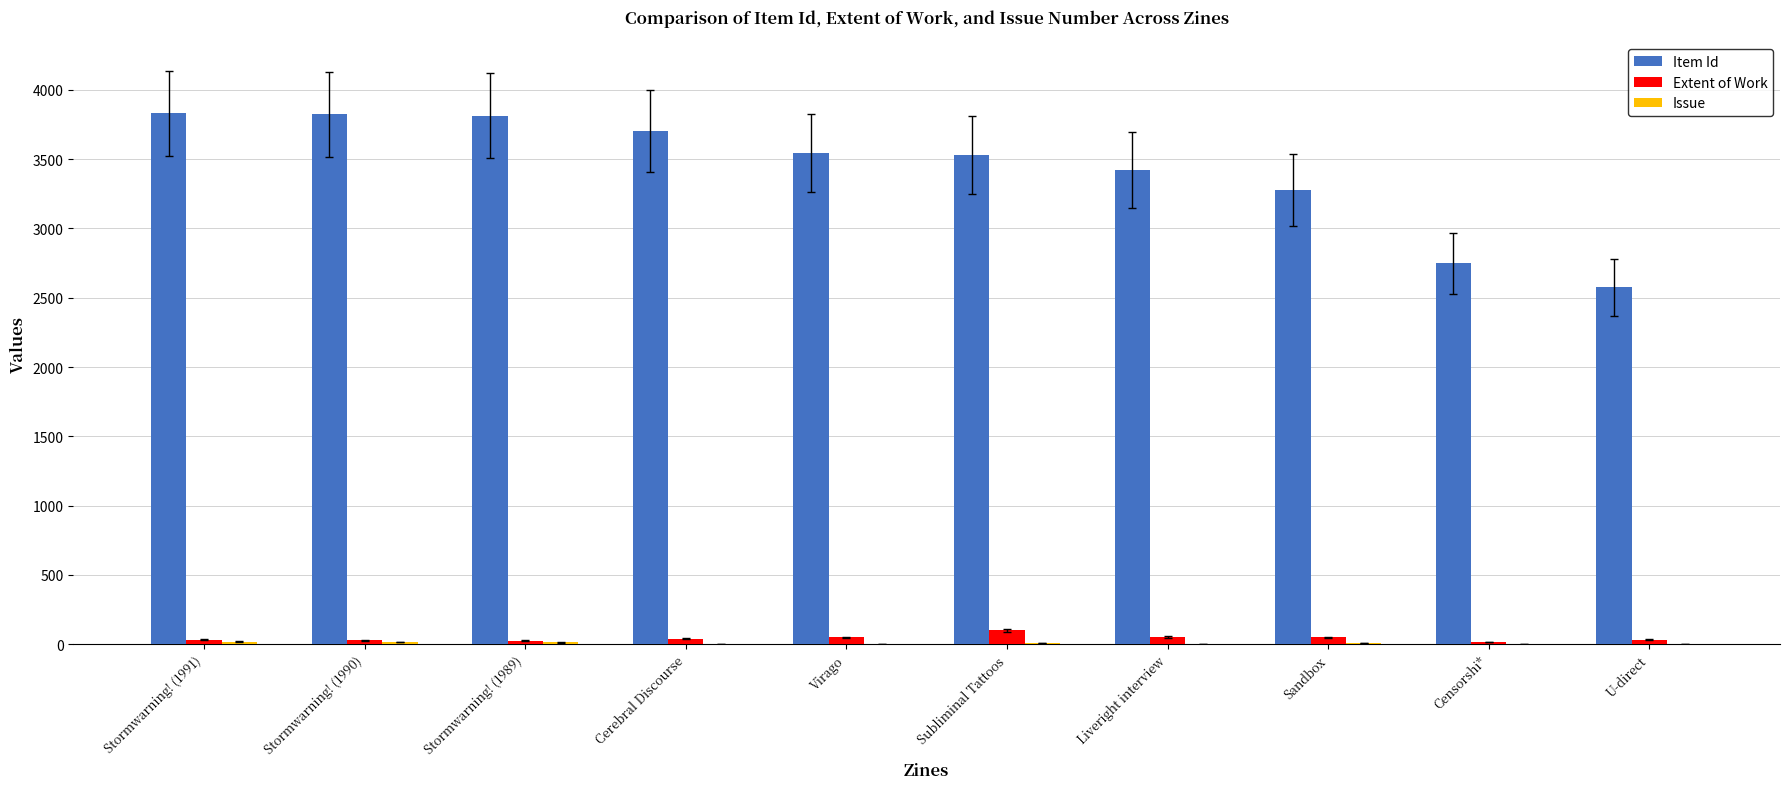

Which series has the largest total across all categories?

Item Id